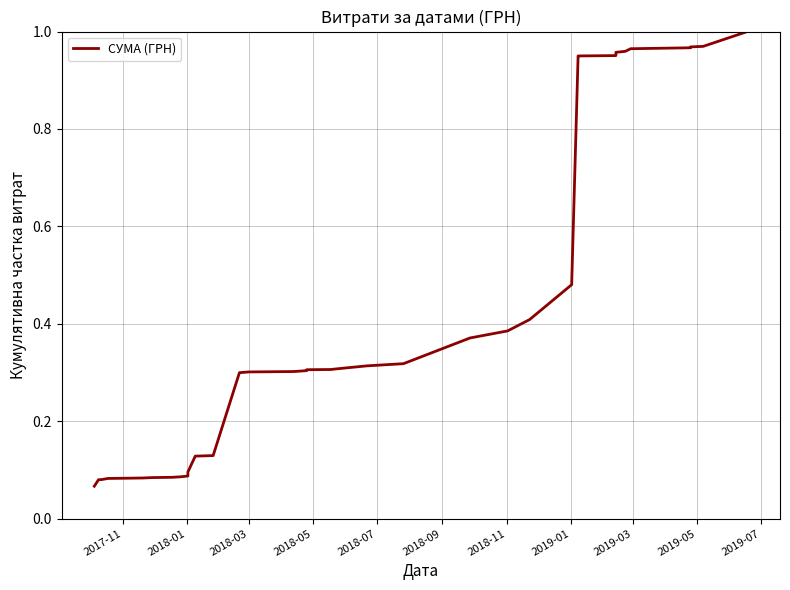

What is the average value?

0.4